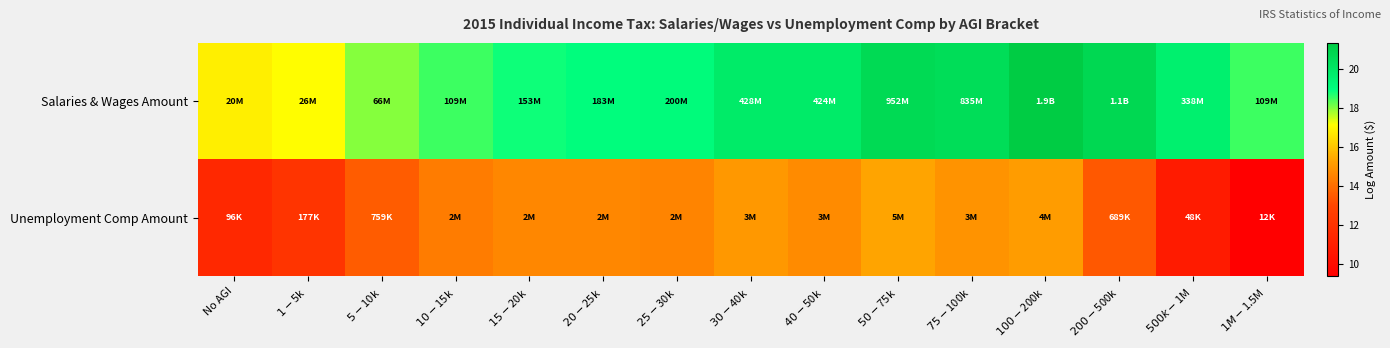

Rank the series at $20-$25k from lowest to highest value.

Unemployment Comp Amount, Salaries & Wages Amount